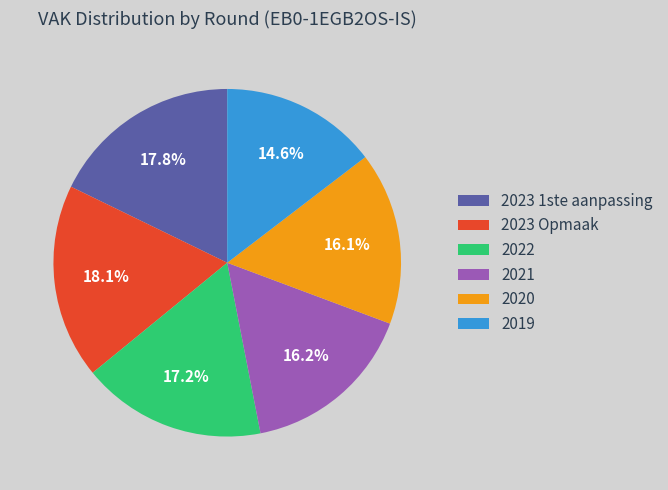

True or false: 2022 accounts for 17% of the total.

True